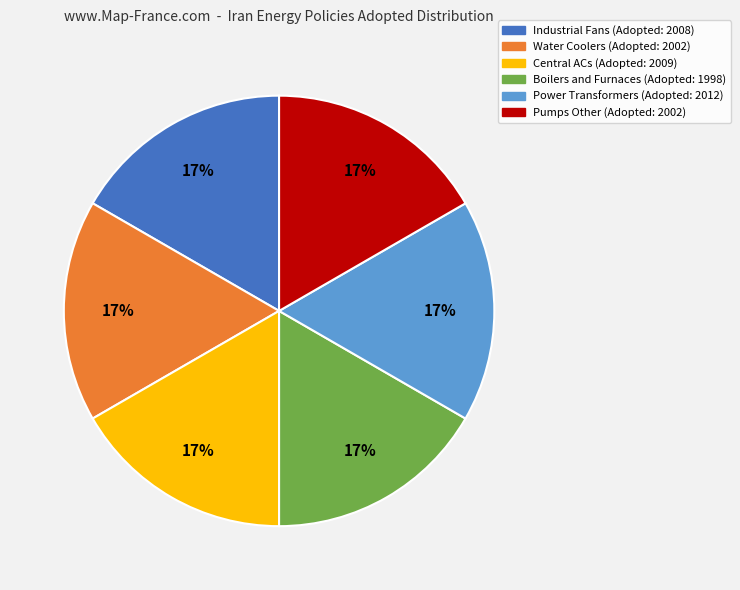

To the nearest percent, what is the combined percentage of Industrial Fans and Central ACs?

33%